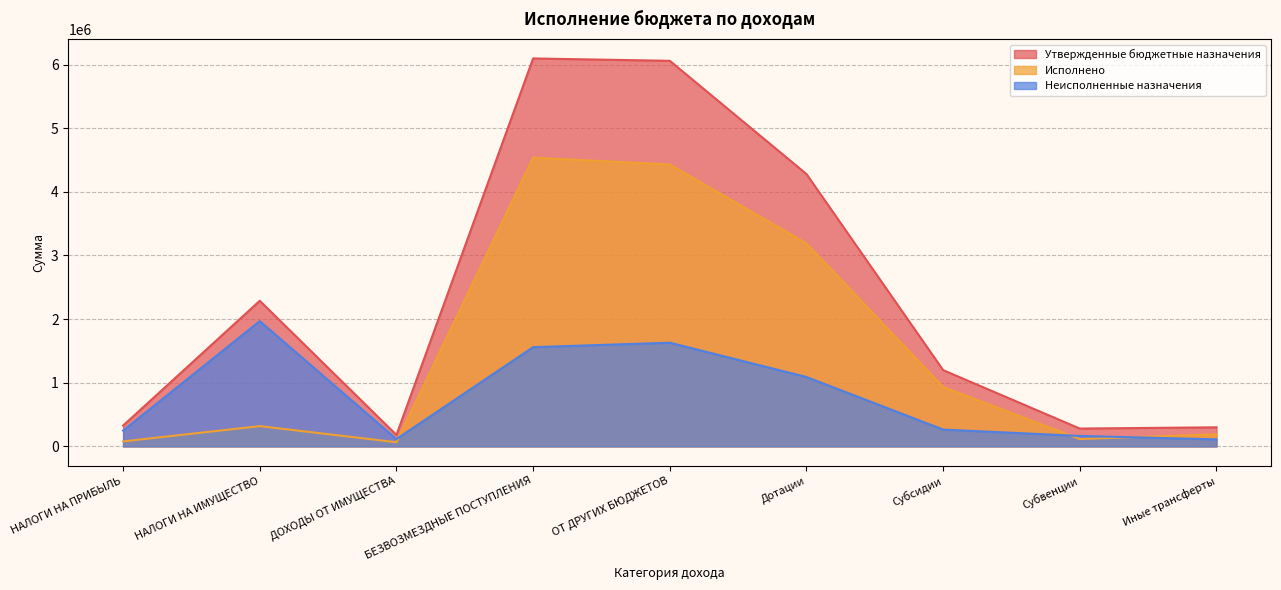

Reading right to left, transcribe all the data shown in this chart.

Утвержденные бюджетные назначения: 300000.0	280317.0	1198595.0	4279895.0	6058807.0	6096007.0	180233.0	2287820.0	327141.0
Исполнено: 189831.6	115878.0	934332.7	3189559.0	4429601.2	4536801.2	65400.0	318719.7	78655.8
Неисполненные назначения: 110168.4	164439.0	264262.3	1090336.0	1629205.8	1559205.8	114833.0	1969100.3	248485.2